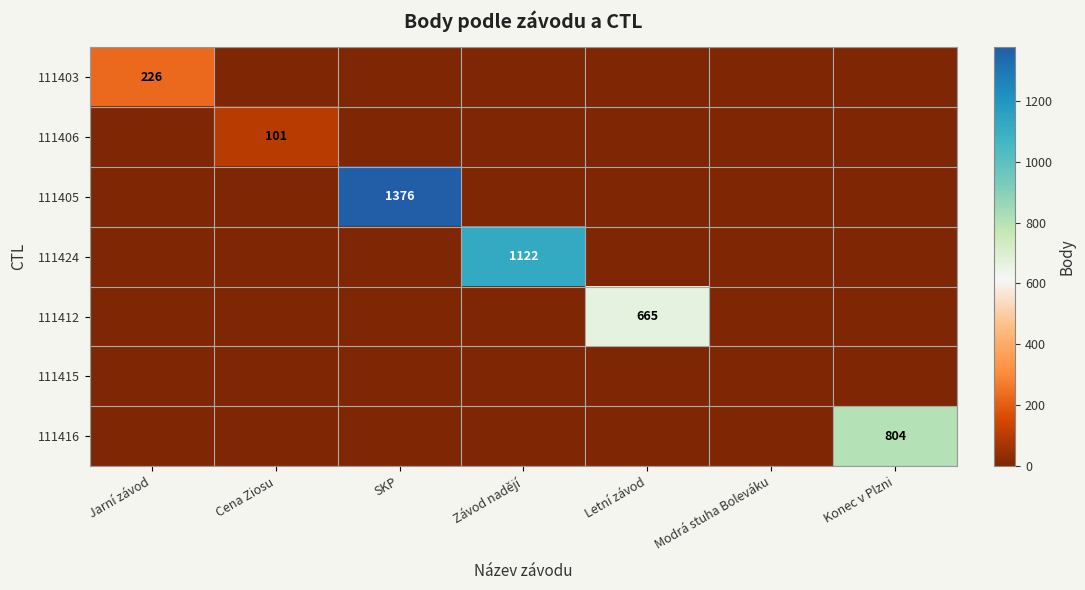

What is the spread (max minus min) of values at Letní závod?

665